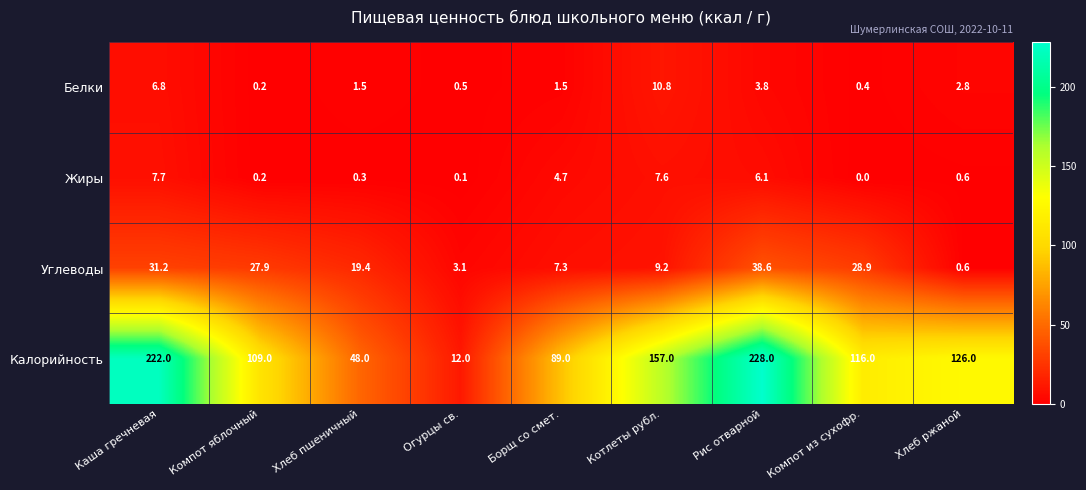

What is the difference between the Углеводы values at Котлеты рубл. and Огурцы св.?

6.1